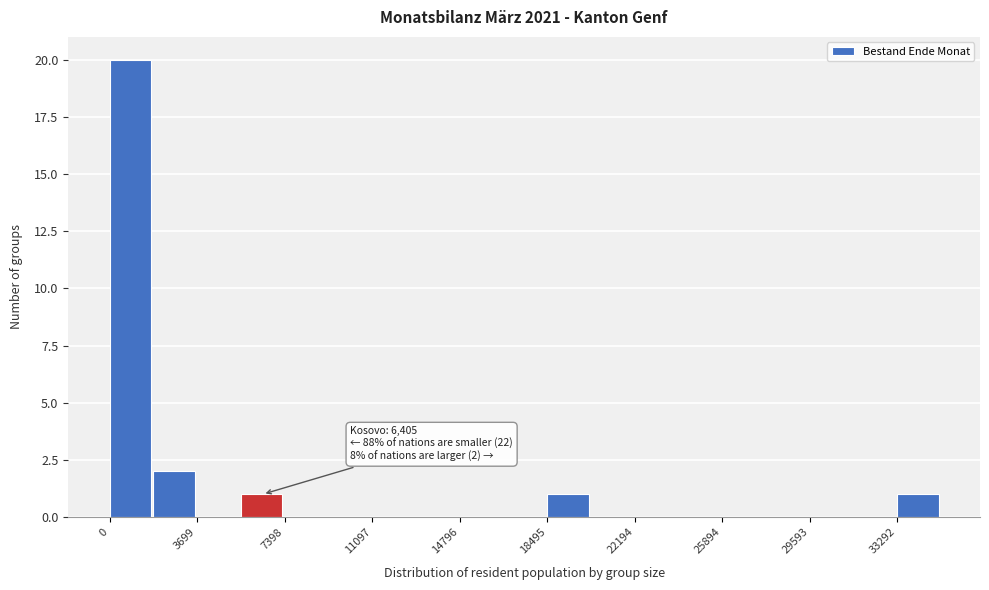

Read against the x-axis, roughly where is the centre of the tallest bar?

1000